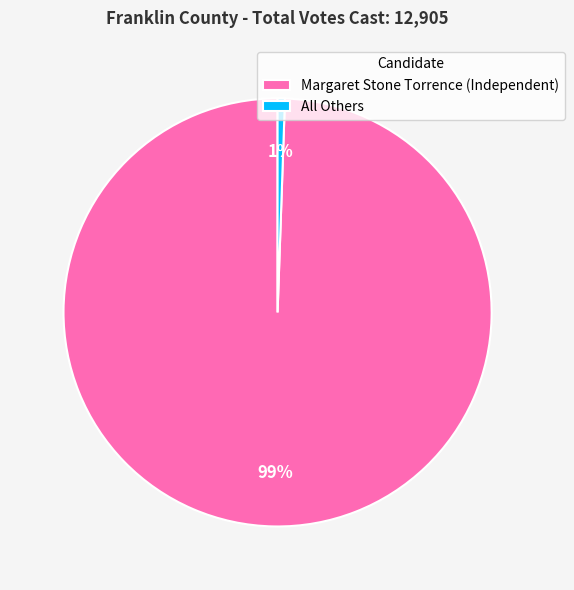

How many segments does this pie chart have?

2